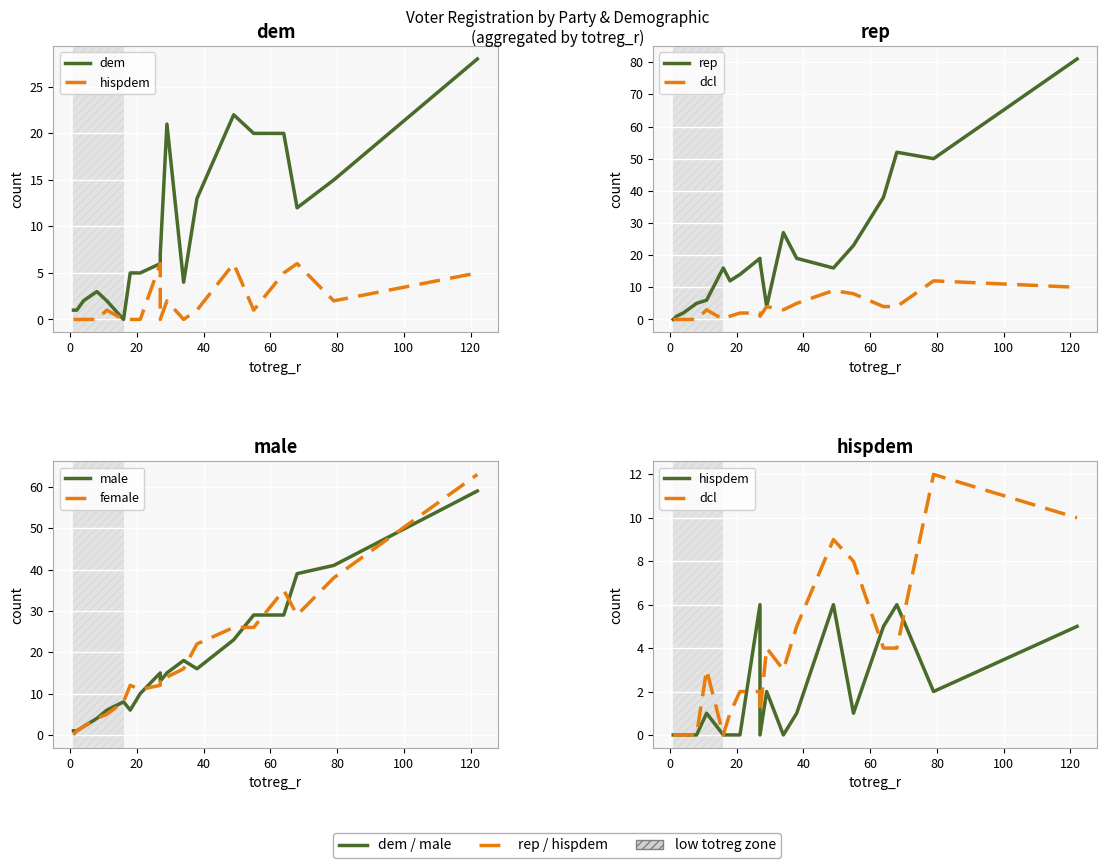

True or false: dcl has more than 2 interior local peaks.

True